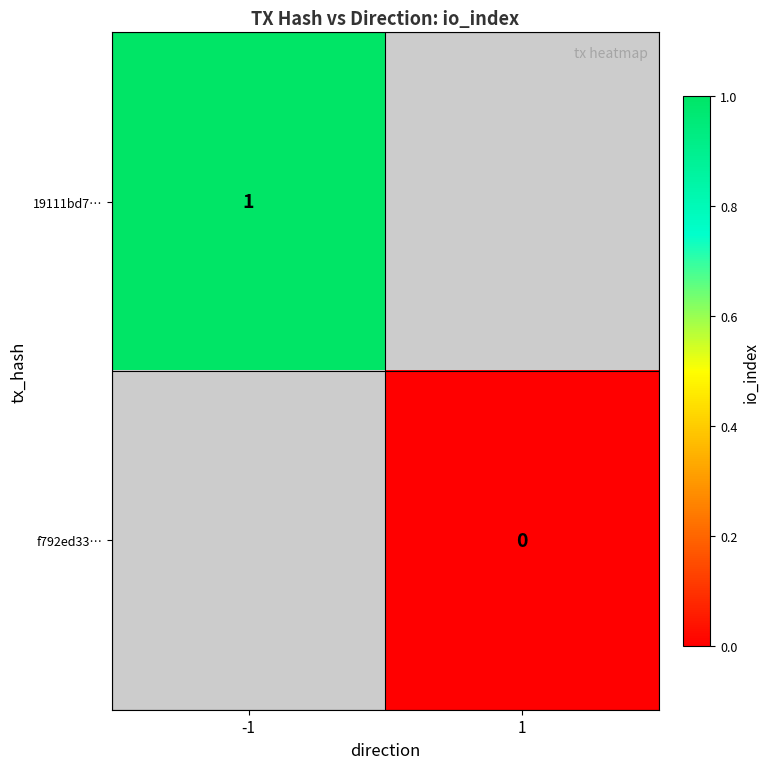

How many values in 19111bd7… are above zero?

1